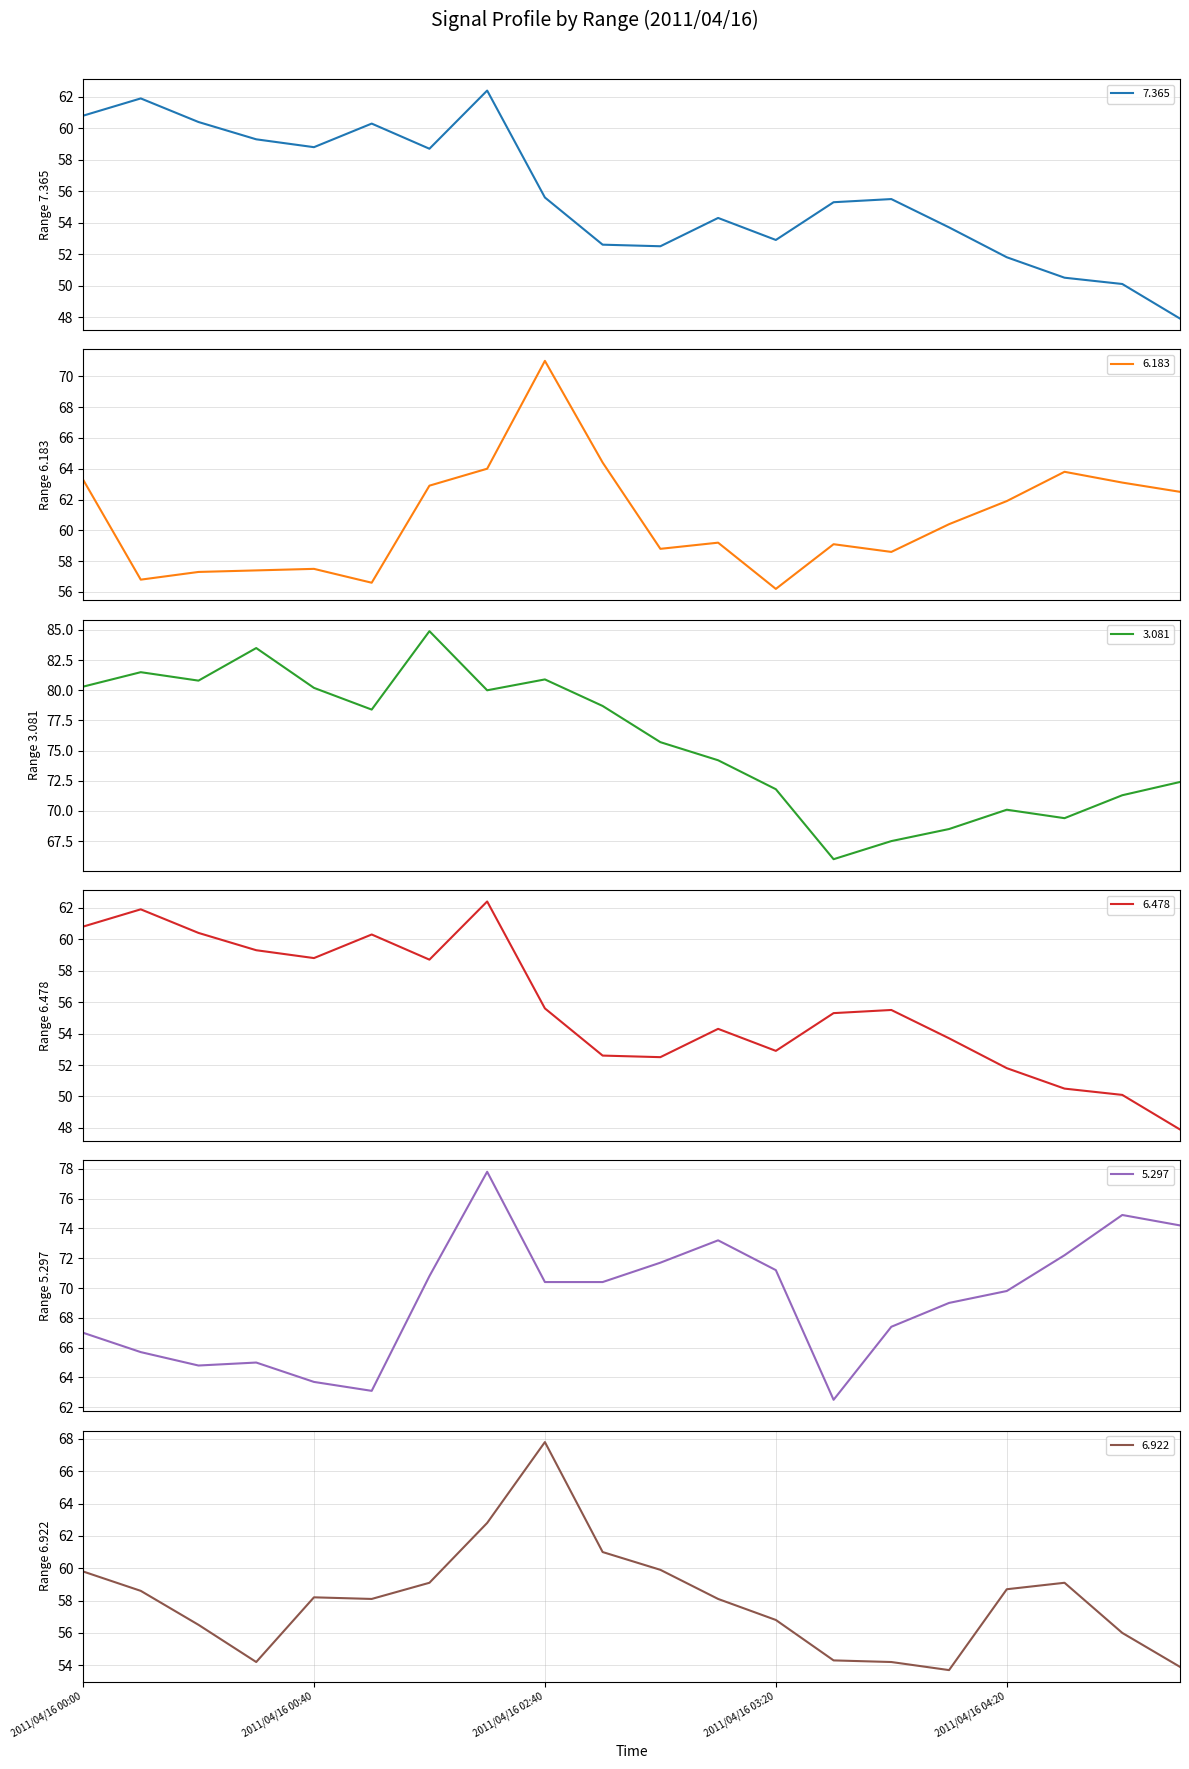

True or false: 3.081 and 6.922 cross at least once.

False